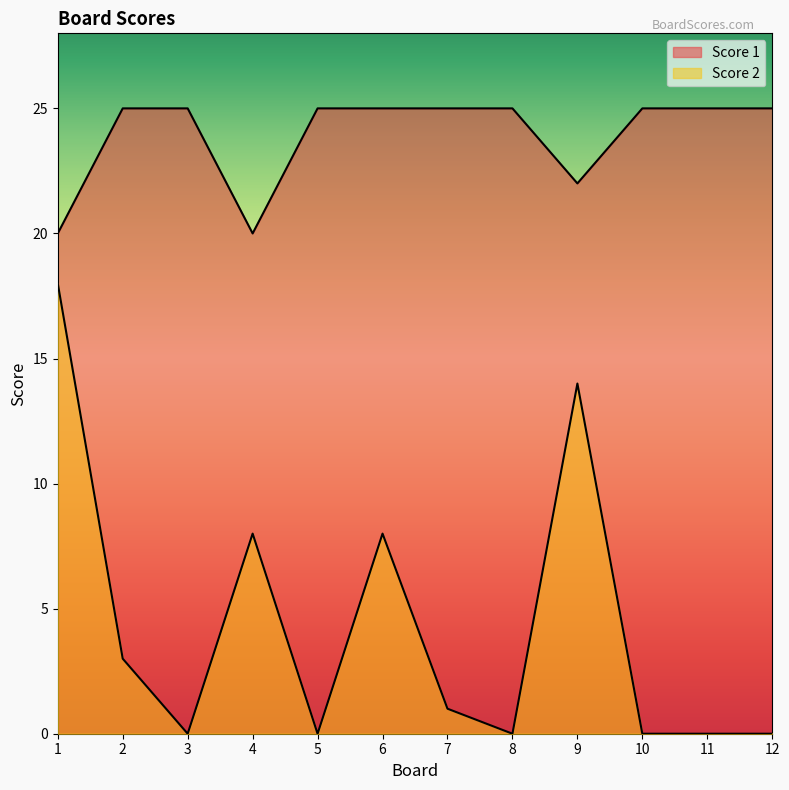

How many lines are shown in the chart?

2